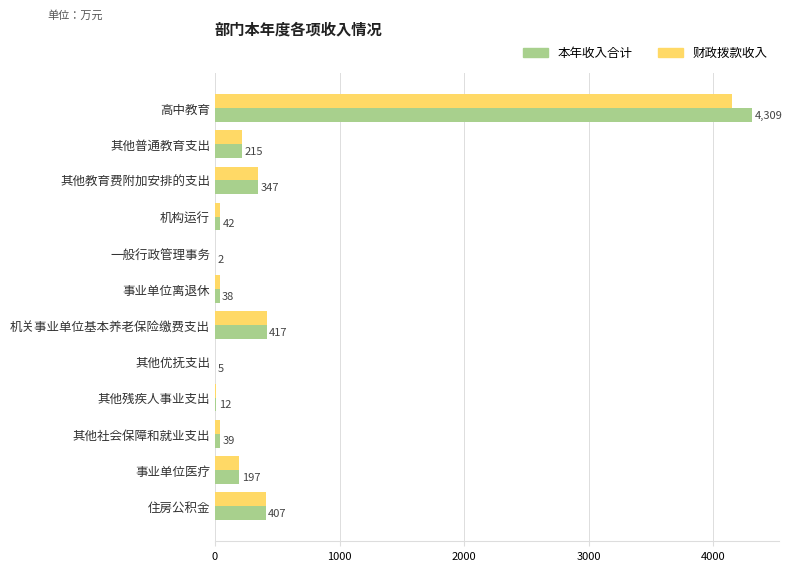

The value of 本年收入合计 at 一般行政管理事务 is 2.0. True or false?

True